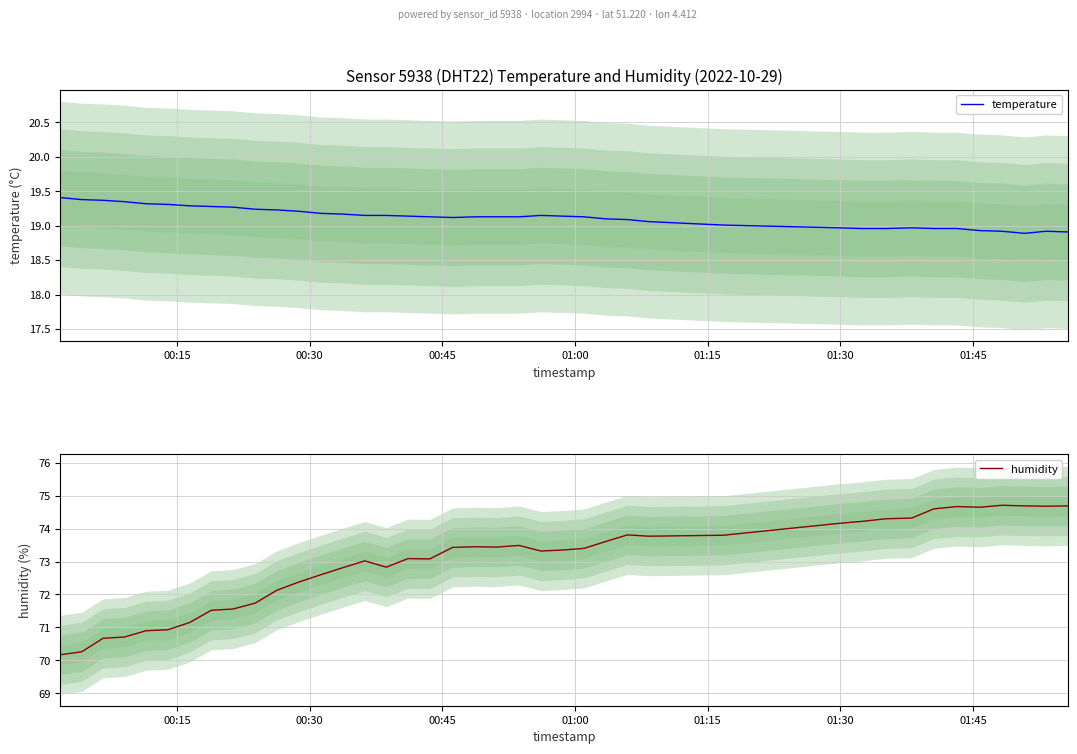

What is the maximum value shown in the chart?

74.7